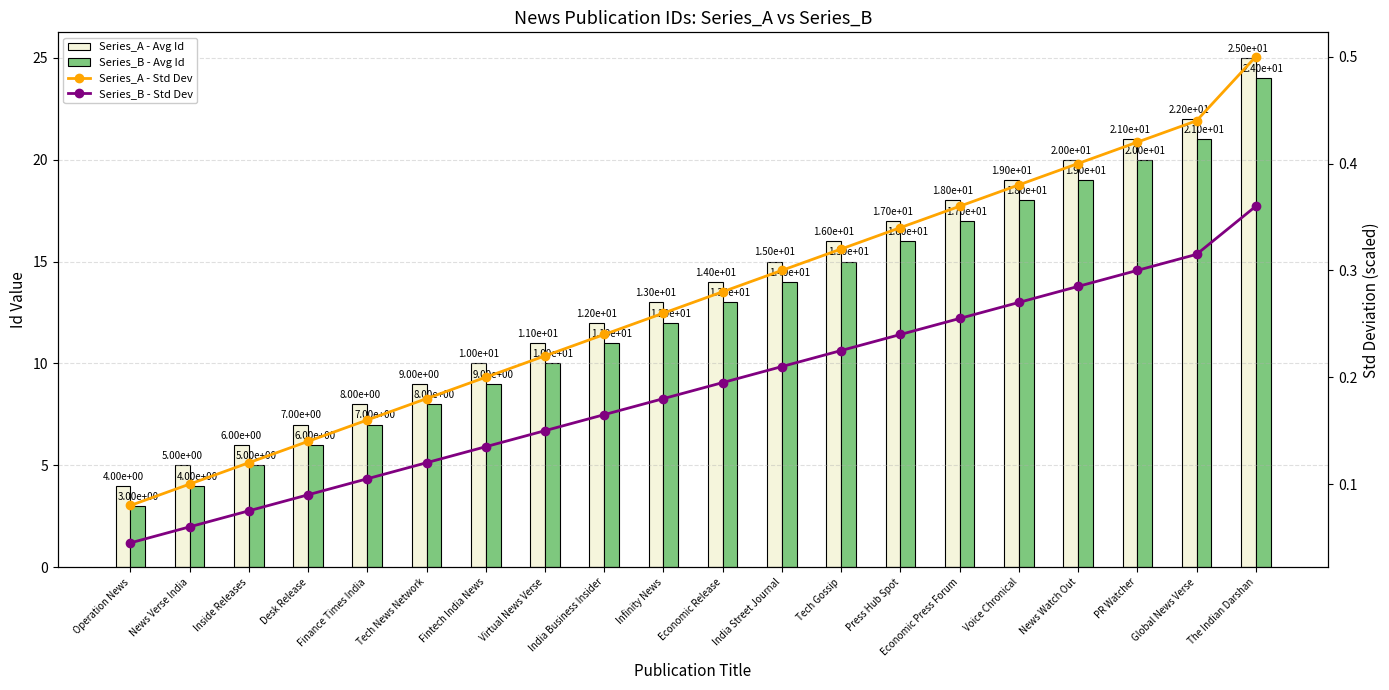

Rank the series at Inside Releases from lowest to highest value.

Series_B - Std Dev, Series_A - Std Dev, Series_B - Avg Id, Series_A - Avg Id